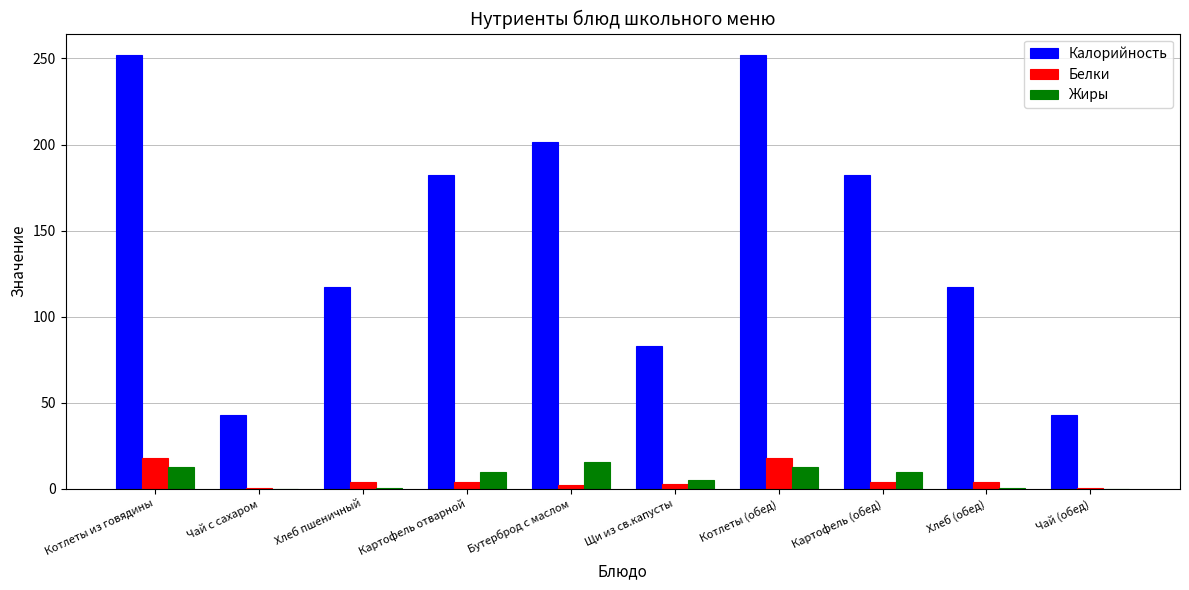

Which series has the largest total across all categories?

Калорийность